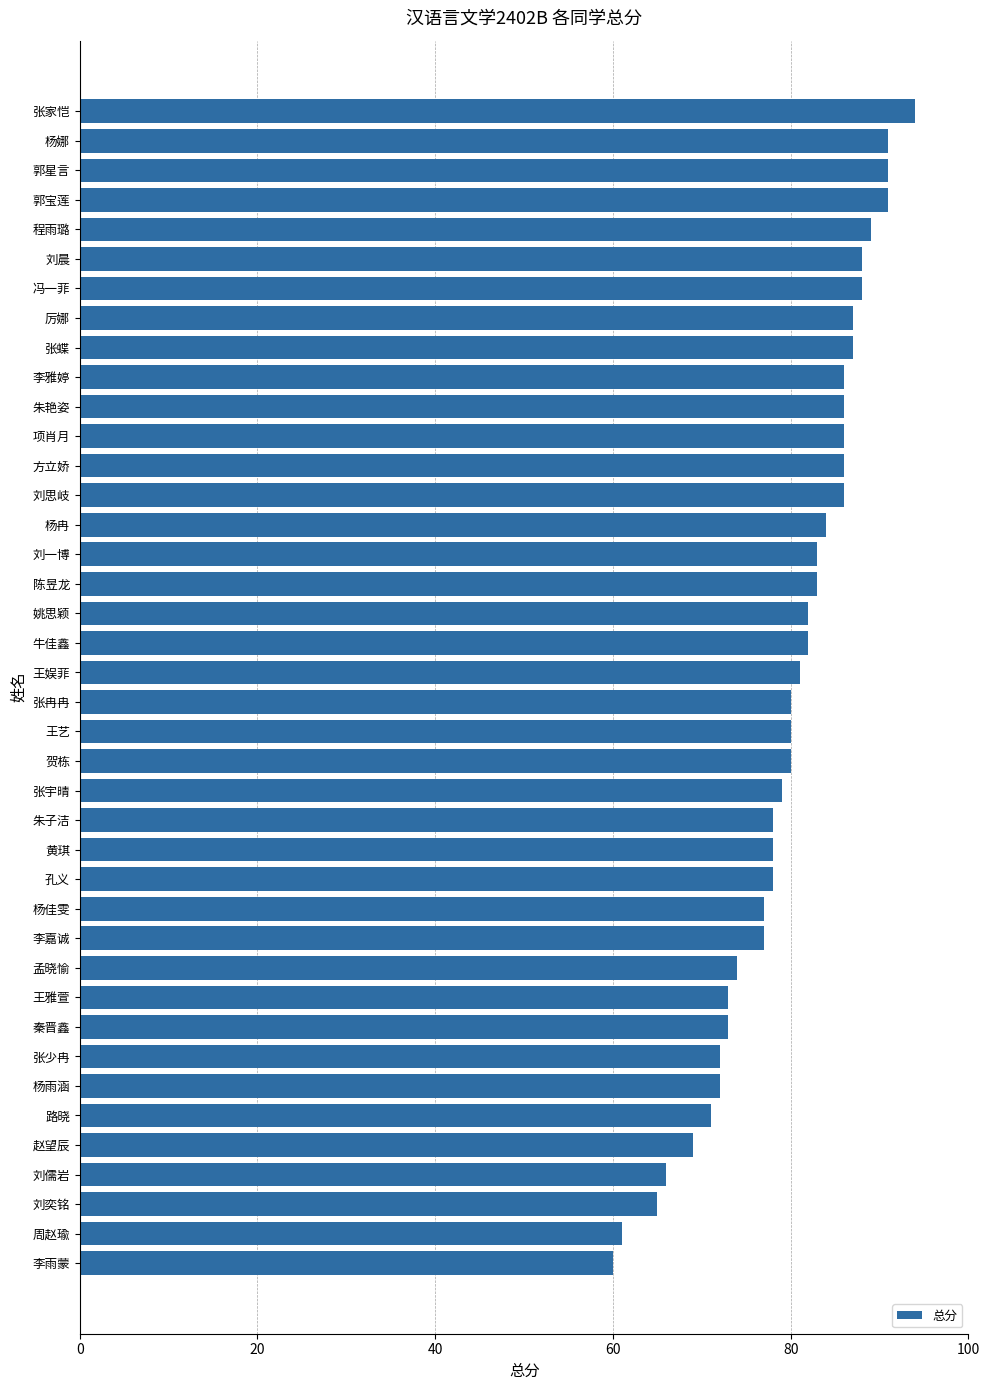

What value does the data have at 刘一博?

83